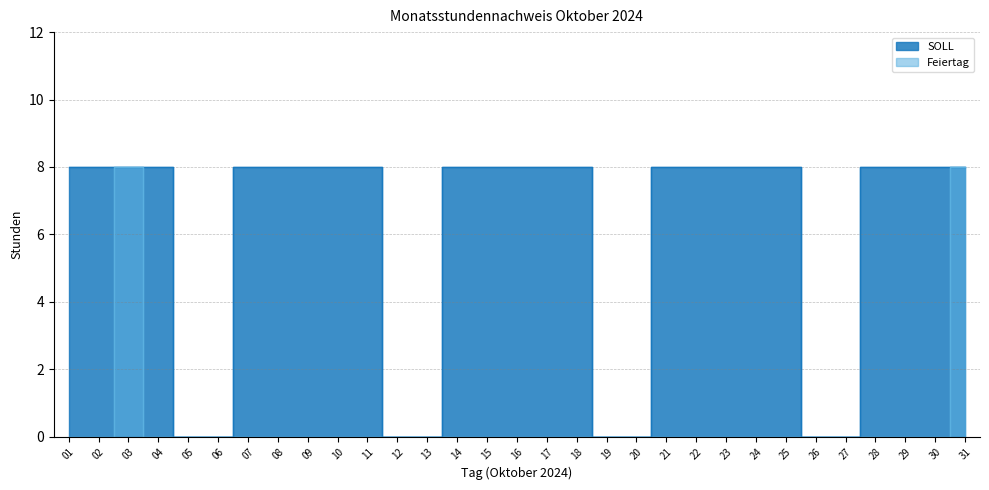

What are all the series names shown in the legend?

SOLL, Feiertag